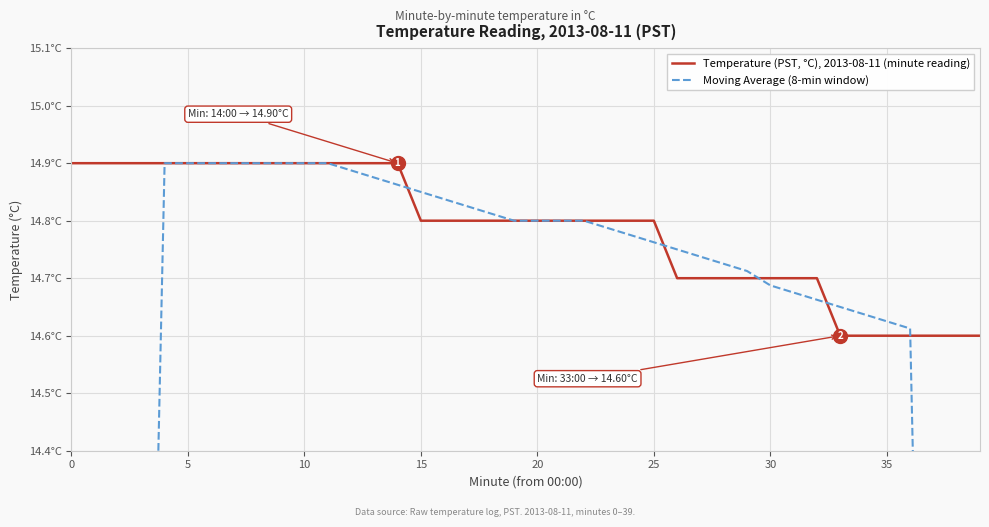

What are all the series names shown in the legend?

Temperature (PST, °C), 2013-08-11 (minute reading), Moving Average (8-min window)